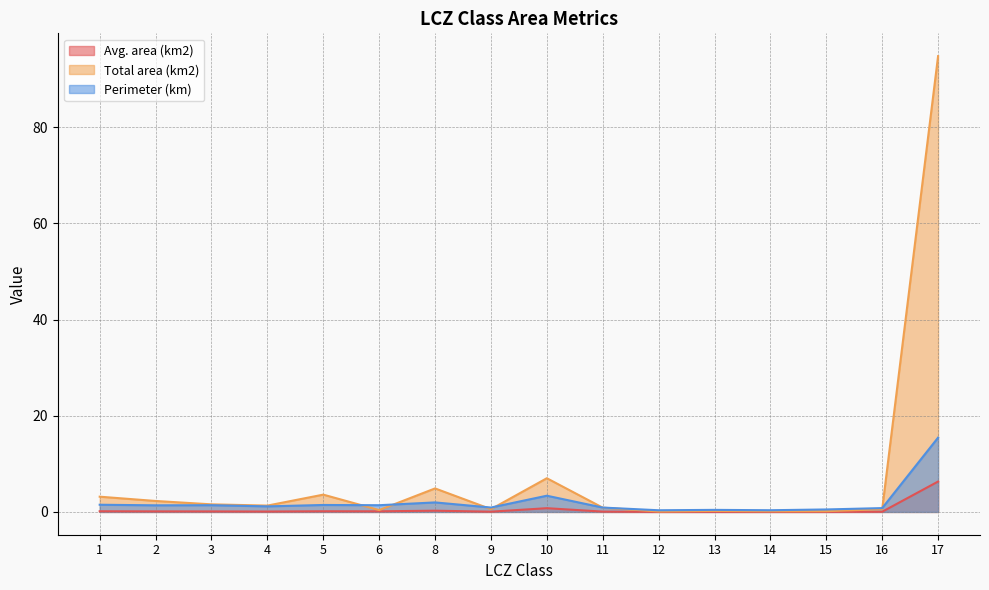

Which series has the widest spread of values?

Total area (km2)